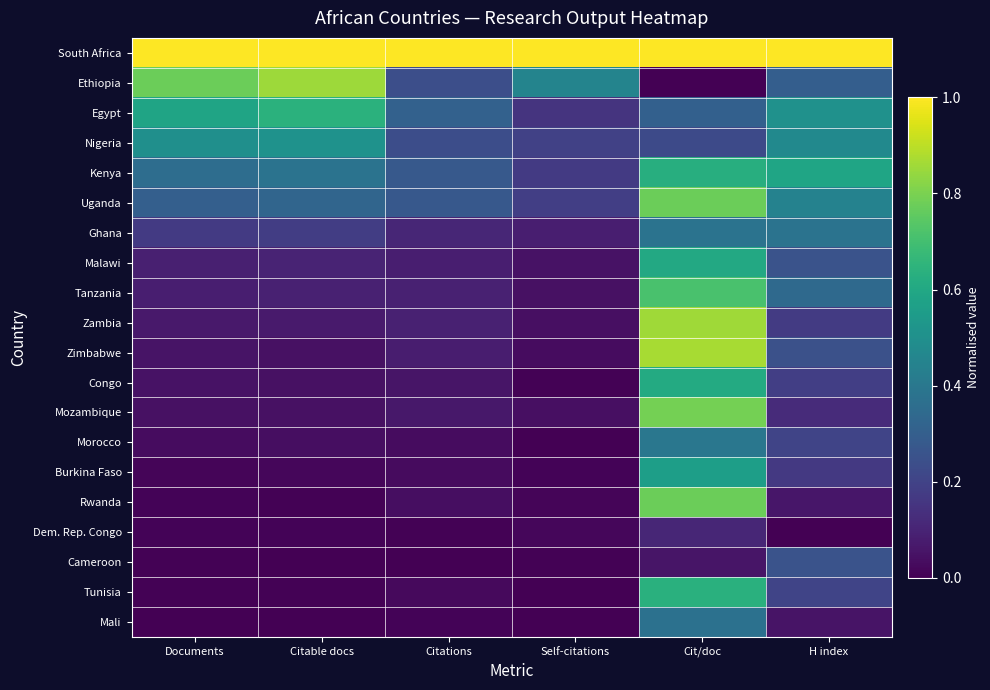

Reading right to left, list all the values displayed in this chart.

South Africa: H index=1.0	Cit/doc=1.0	Self-citations=1.0	Citations=1.0	Citable docs=1.0	Documents=1.0
Ethiopia: H index=0.3	Cit/doc=0.0	Self-citations=0.5	Citations=0.2	Citable docs=0.9	Documents=0.8
Egypt: H index=0.5	Cit/doc=0.3	Self-citations=0.1	Citations=0.3	Citable docs=0.6	Documents=0.6
Nigeria: H index=0.5	Cit/doc=0.2	Self-citations=0.2	Citations=0.2	Citable docs=0.5	Documents=0.5
Kenya: H index=0.6	Cit/doc=0.6	Self-citations=0.2	Citations=0.3	Citable docs=0.4	Documents=0.4
Uganda: H index=0.4	Cit/doc=0.8	Self-citations=0.2	Citations=0.3	Citable docs=0.3	Documents=0.3
Ghana: H index=0.4	Cit/doc=0.4	Self-citations=0.1	Citations=0.1	Citable docs=0.2	Documents=0.2
Malawi: H index=0.3	Cit/doc=0.6	Self-citations=0.0	Citations=0.1	Citable docs=0.1	Documents=0.1
Tanzania: H index=0.3	Cit/doc=0.7	Self-citations=0.0	Citations=0.1	Citable docs=0.1	Documents=0.1
Zambia: H index=0.2	Cit/doc=0.9	Self-citations=0.0	Citations=0.1	Citable docs=0.1	Documents=0.1
Zimbabwe: H index=0.2	Cit/doc=0.9	Self-citations=0.0	Citations=0.1	Citable docs=0.0	Documents=0.1
Congo: H index=0.2	Cit/doc=0.6	Self-citations=0.0	Citations=0.1	Citable docs=0.0	Documents=0.0
Mozambique: H index=0.1	Cit/doc=0.8	Self-citations=0.0	Citations=0.1	Citable docs=0.0	Documents=0.0
Morocco: H index=0.2	Cit/doc=0.4	Self-citations=0.0	Citations=0.0	Citable docs=0.0	Documents=0.0
Burkina Faso: H index=0.2	Cit/doc=0.6	Self-citations=0.0	Citations=0.0	Citable docs=0.0	Documents=0.0
Rwanda: H index=0.1	Cit/doc=0.8	Self-citations=0.0	Citations=0.0	Citable docs=0.0	Documents=0.0
Dem. Rep. Congo: H index=0.0	Cit/doc=0.1	Self-citations=0.0	Citations=0.0	Citable docs=0.0	Documents=0.0
Cameroon: H index=0.3	Cit/doc=0.1	Self-citations=0.0	Citations=0.0	Citable docs=0.0	Documents=0.0
Tunisia: H index=0.2	Cit/doc=0.6	Self-citations=0.0	Citations=0.0	Citable docs=0.0	Documents=0.0
Mali: H index=0.1	Cit/doc=0.4	Self-citations=0.0	Citations=0.0	Citable docs=0.0	Documents=0.0